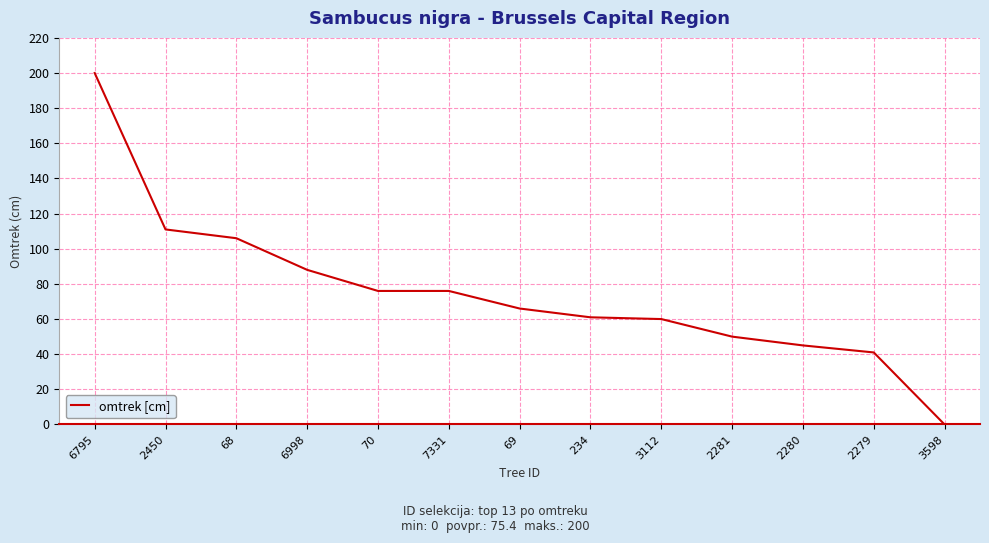

What is the greatest value displayed?

200